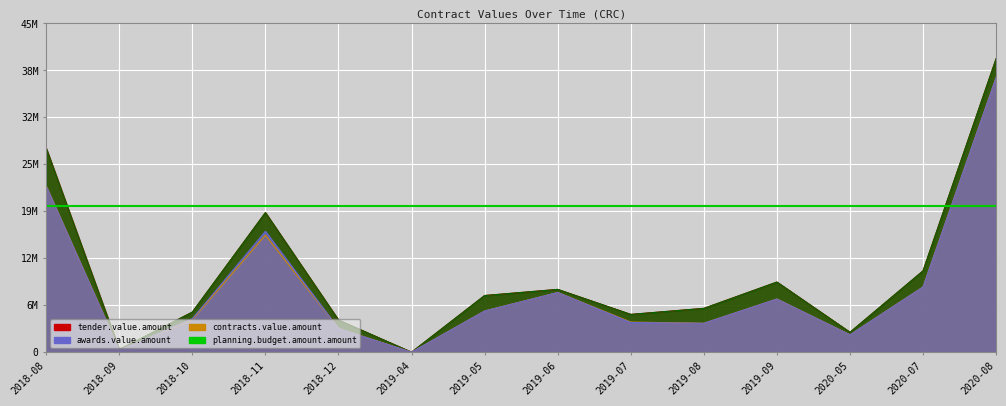

At which category does planning.budget.amount.amount reach its first local valley?

2018-09